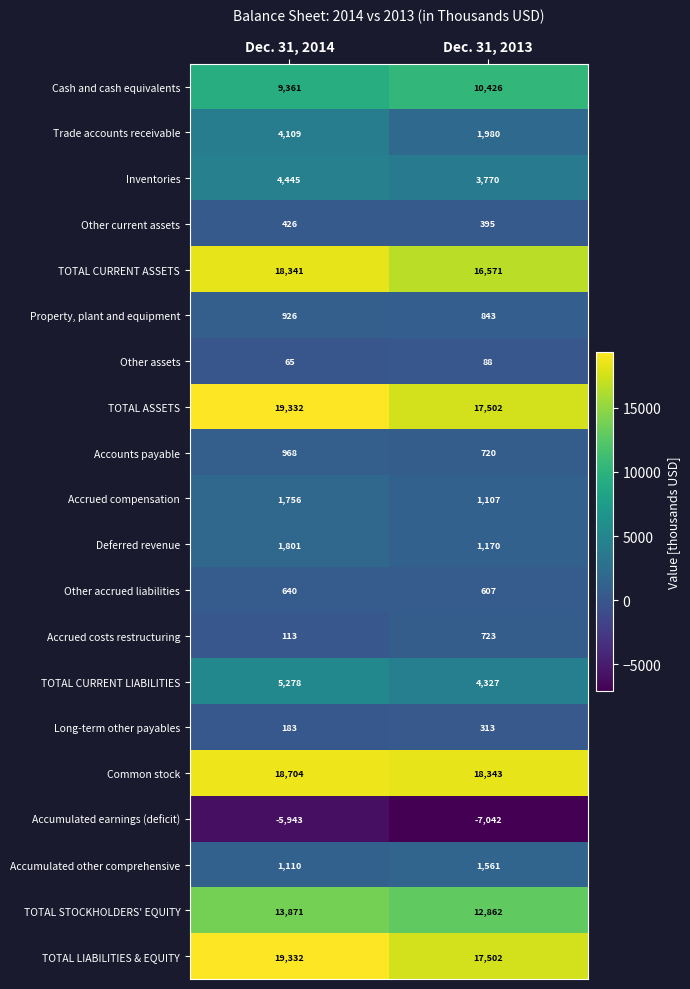

What is the difference between the Accumulated earnings (deficit) values at Dec. 31, 2013 and Dec. 31, 2014?

1099